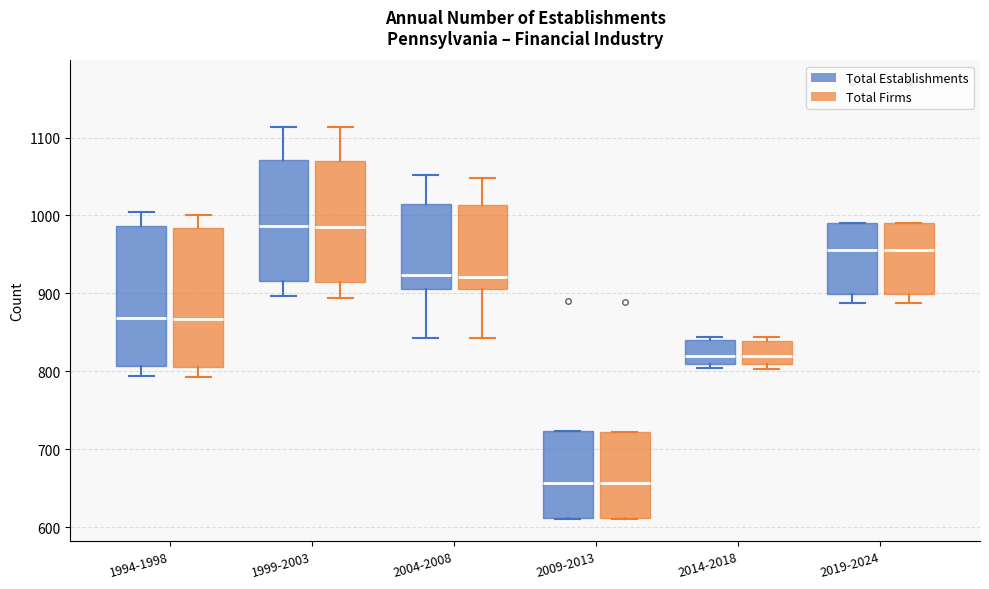

Where does the median line of the box for 2009-2013 (Total Firms) sit on the y-axis? The values are not printed on the chart, so give them approximately, as read against the axis.

660